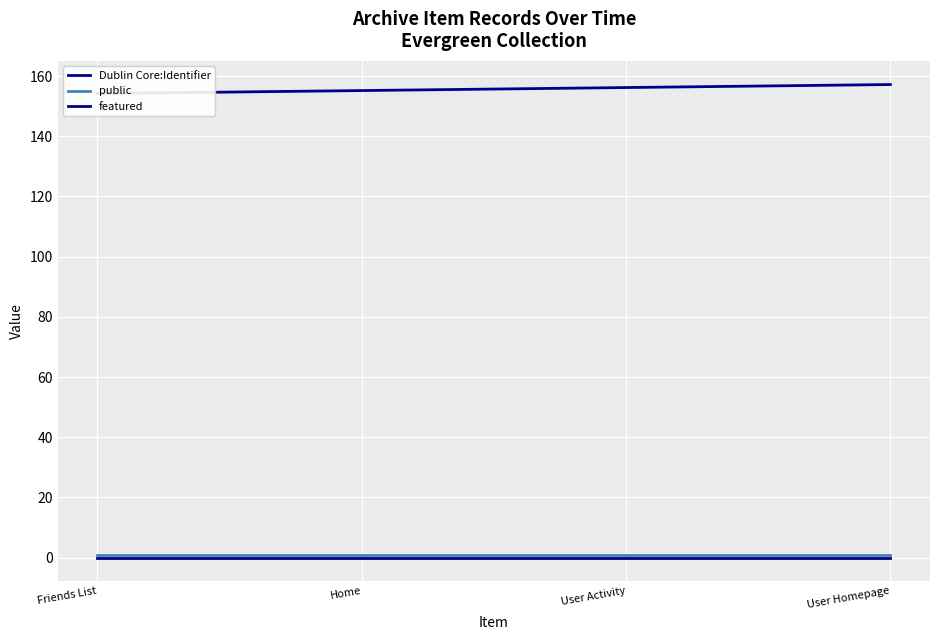

At which label is Dublin Core:Identifier closest to 155?

Home